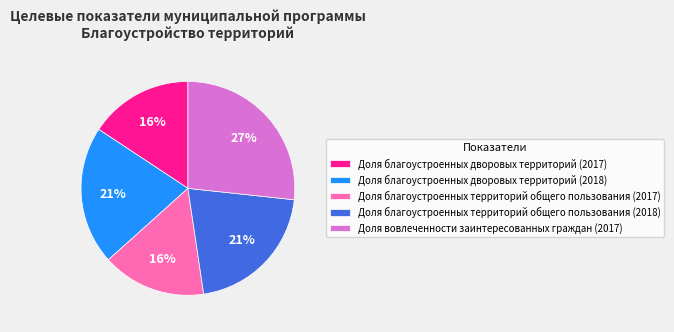

What is the largest slice in the pie chart?

Доля вовлеченности заинтересованных граждан (2017)